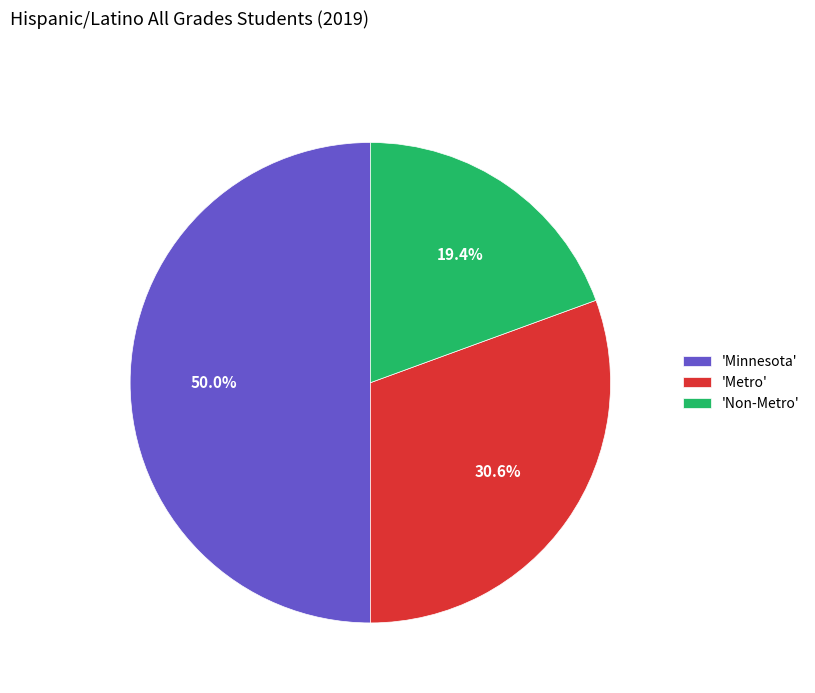

How many segments does this pie chart have?

3